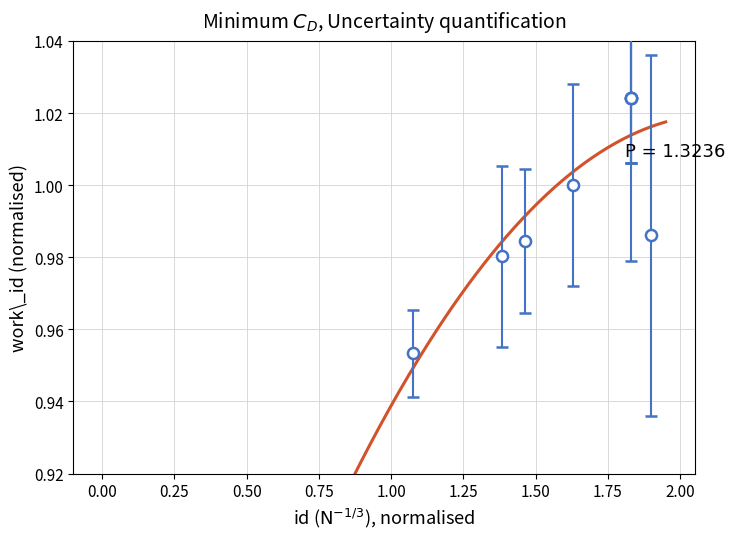

What is the maximum value shown in the chart?

1.0